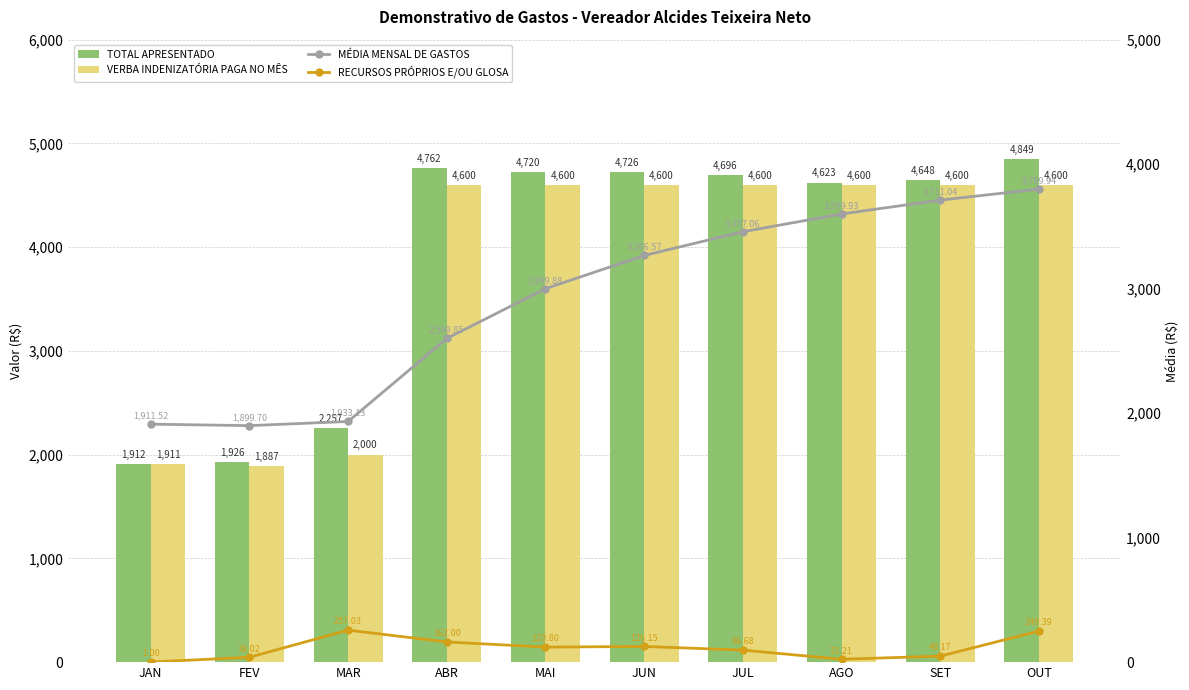

Where does the MÉDIA MENSAL DE GASTOS series first go above 3266?

JUN